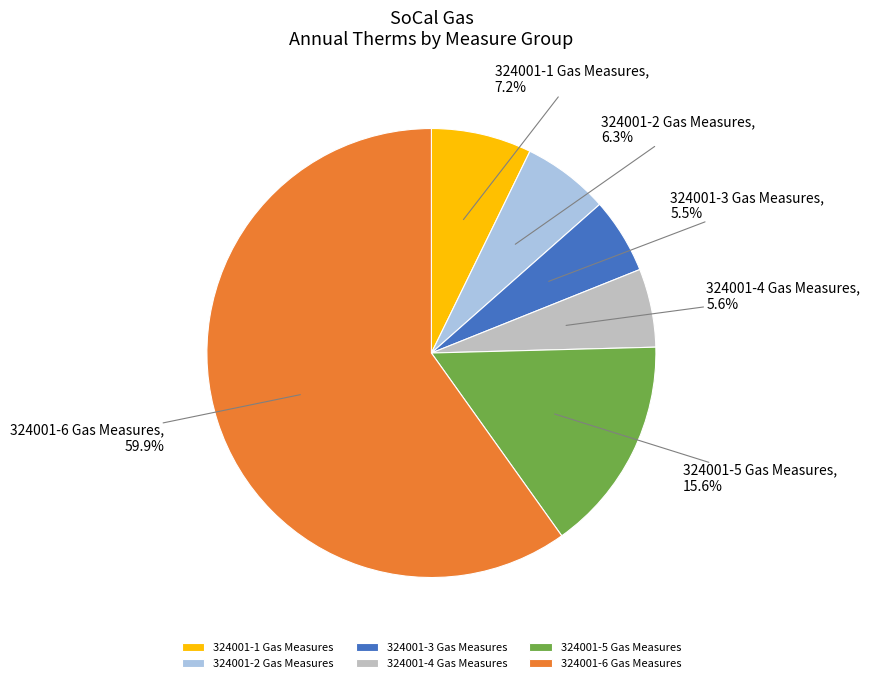

What portion of the pie excludes 324001-3 Gas Measures?

94.5%